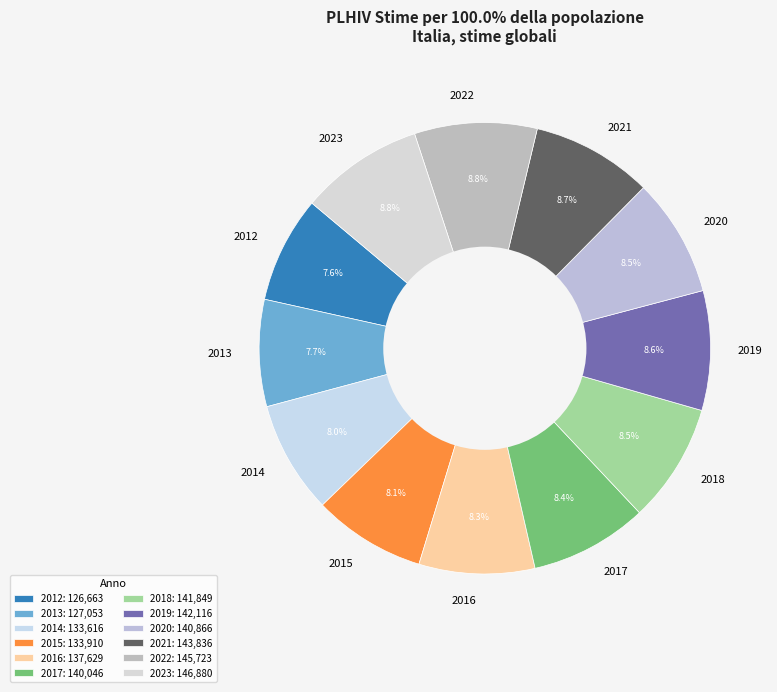

What is the ratio of the value at 2020 to the value at 2014?

1.1